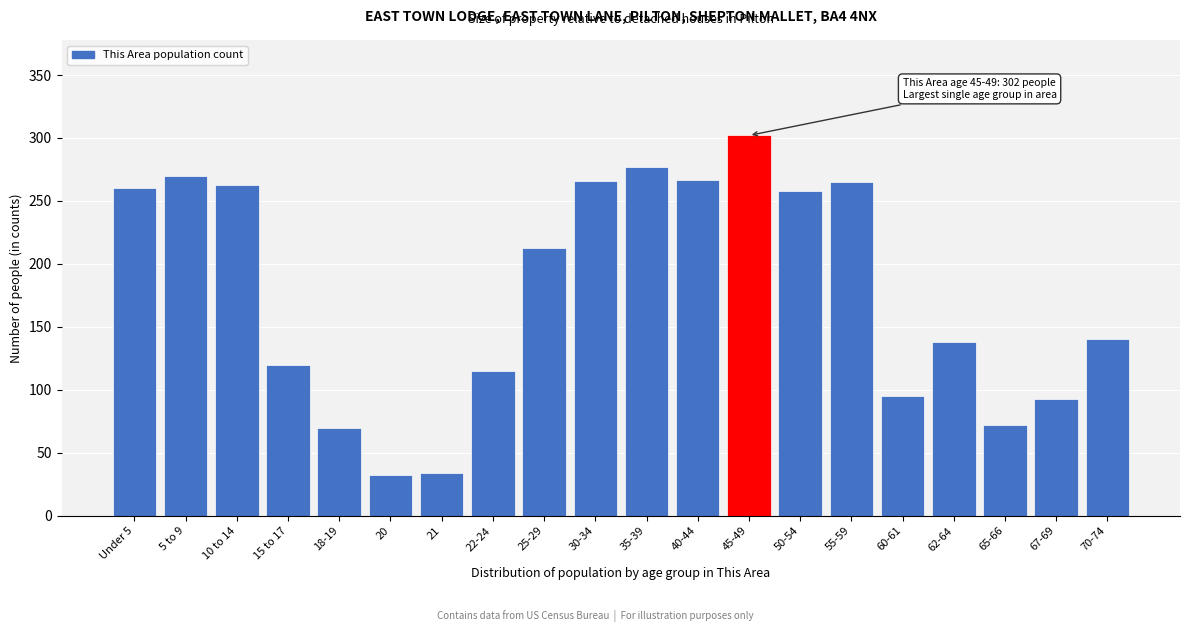

The value at 15 to 17 is 28. True or false?

False